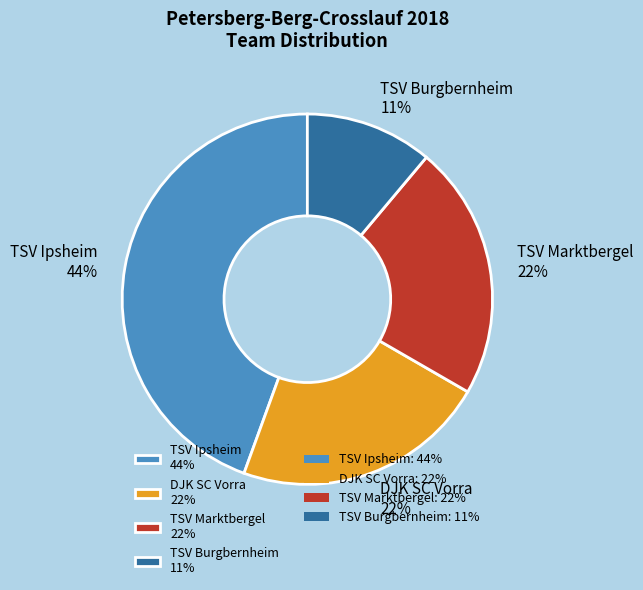

Is there any slice that represents more than half of the pie?

No